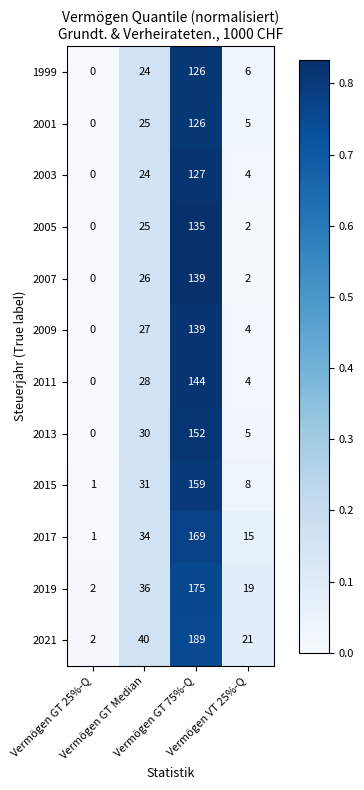

Which series has the largest range (max minus min)?

2021